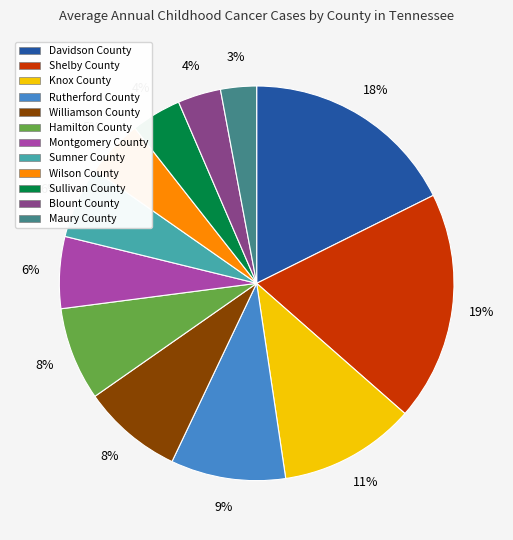

How many slices are in this pie chart?

12